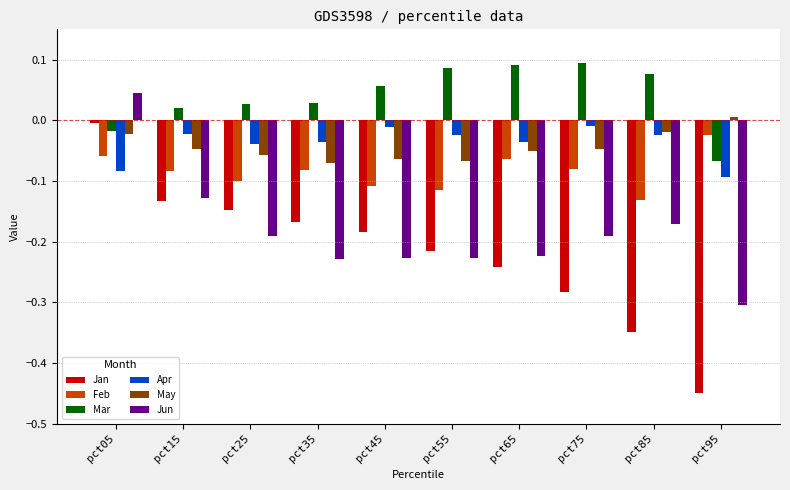

True or false: Jan has a value of -0.3 at pct35.

False